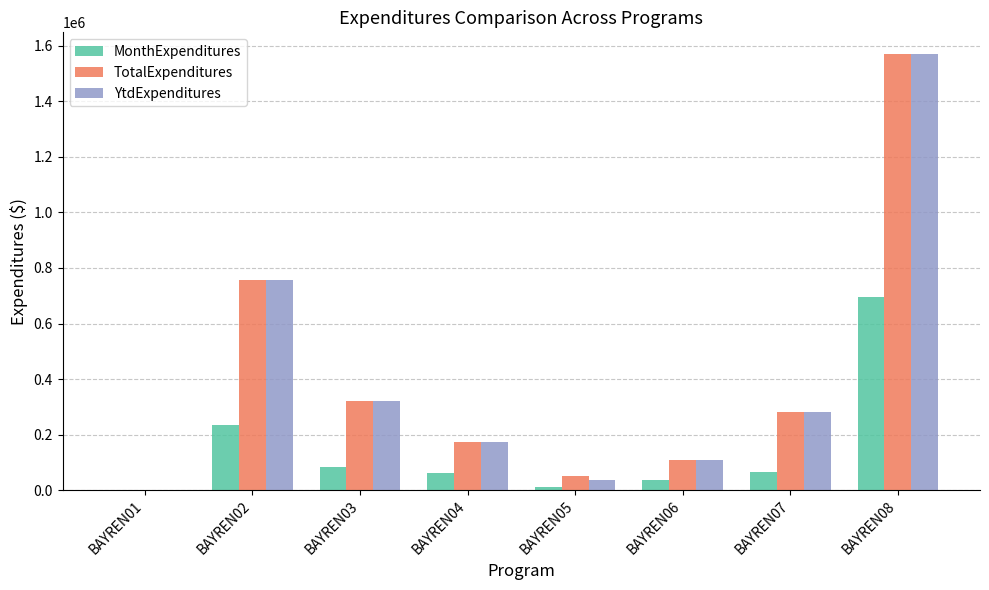

What is the sum of all YtdExpenditures values?

3246496